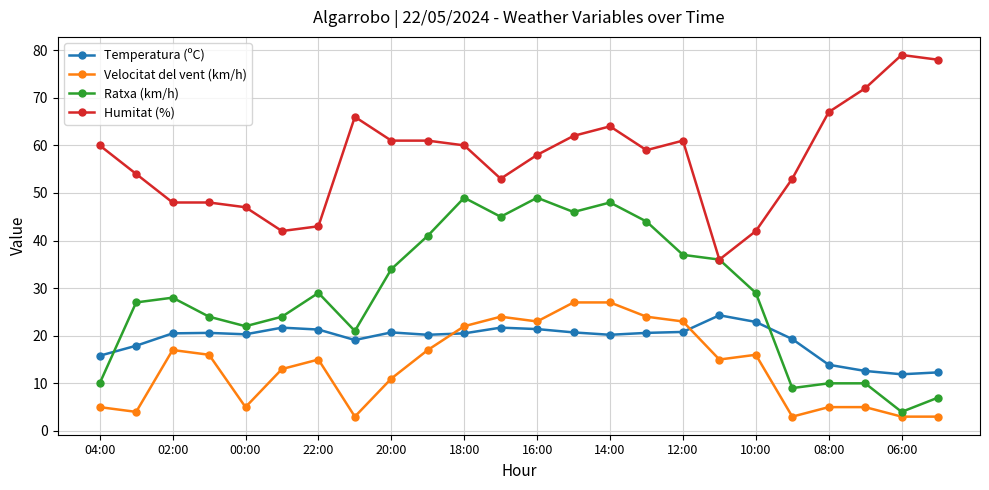

What is the value of the Velocitat del vent (km/h) point at the 10th from the left?

17.0